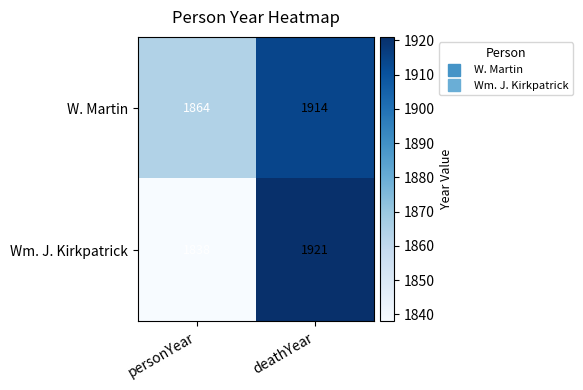

What is the sum of the W. Martin values at deathYear and personYear?

3778